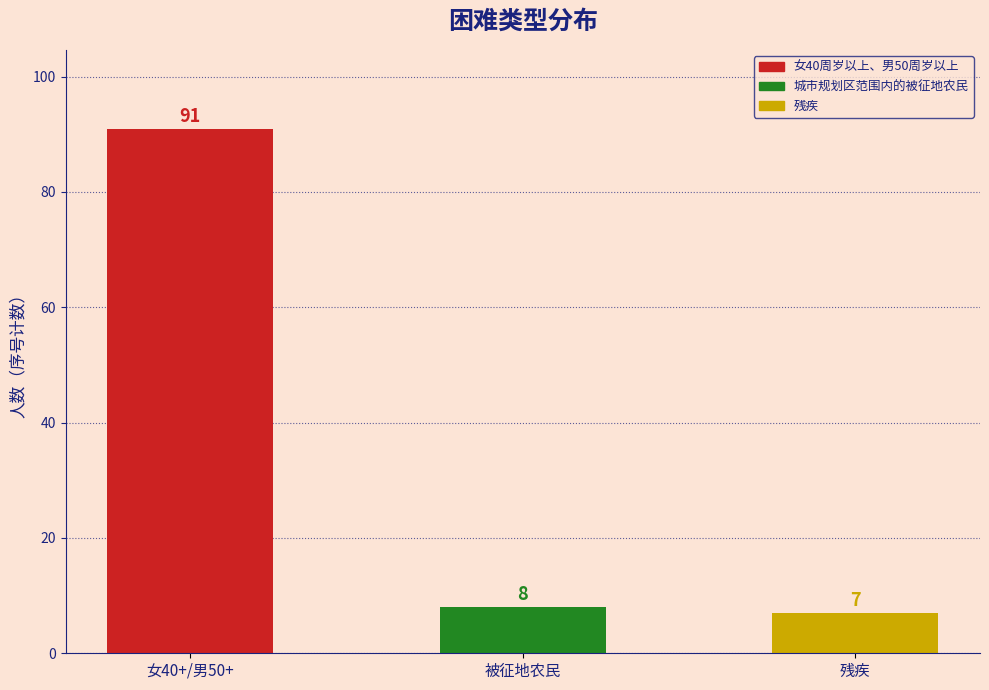

List the labels in order of value, largest first.

女40周岁以上、男50周岁以上, 城市规划区范围内的被征地农民, 残疾